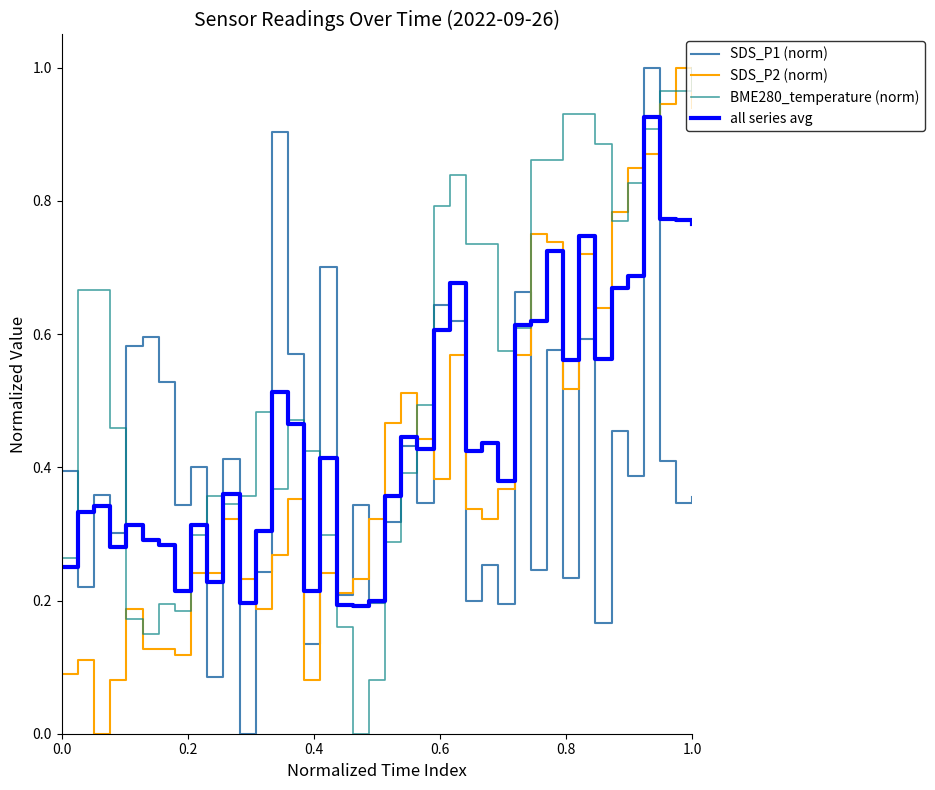

Which series has the largest total across all categories?

BME280_temperature (norm)